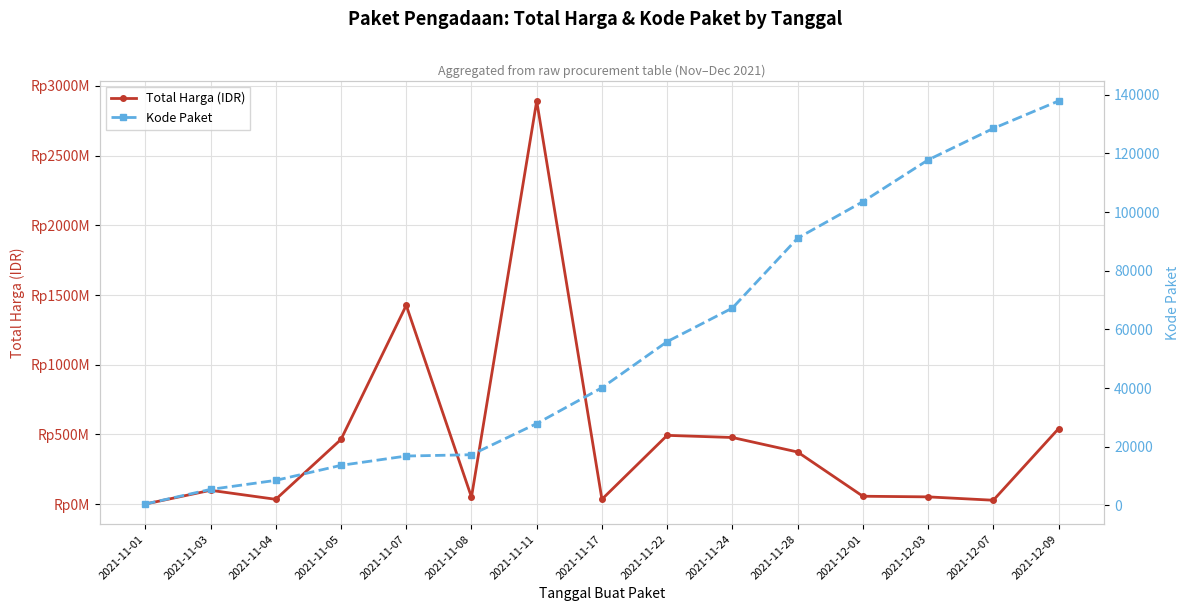

Reading right to left, list all the values displayed in this chart.

Total Harga (IDR): 541071000	27412000	51601000	56152800	373404000	477600000	493000000	34292000	2892122000	49730040	1425867900	464002100	34000000	98772570	333600
Kode Paket: 137876	128516	117783	103541	91101	67279	55826	40112	27891	17272	16823	13652	8530	5449	464